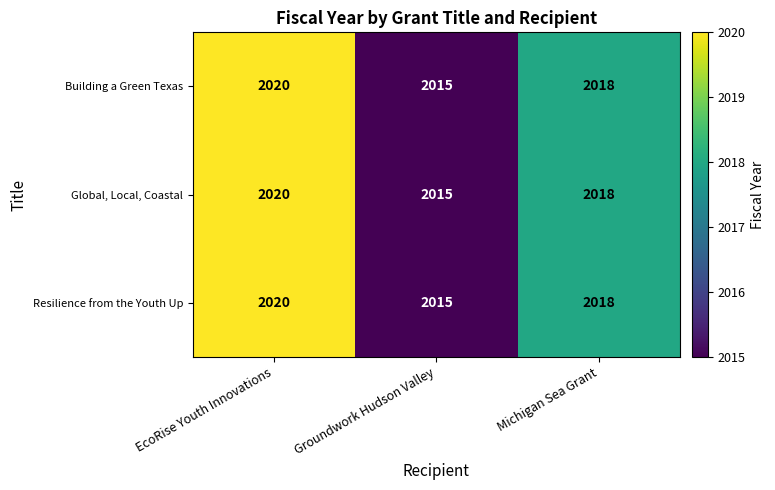

Count the Resilience from the Youth Up values in the range 2015 to 2020.

3